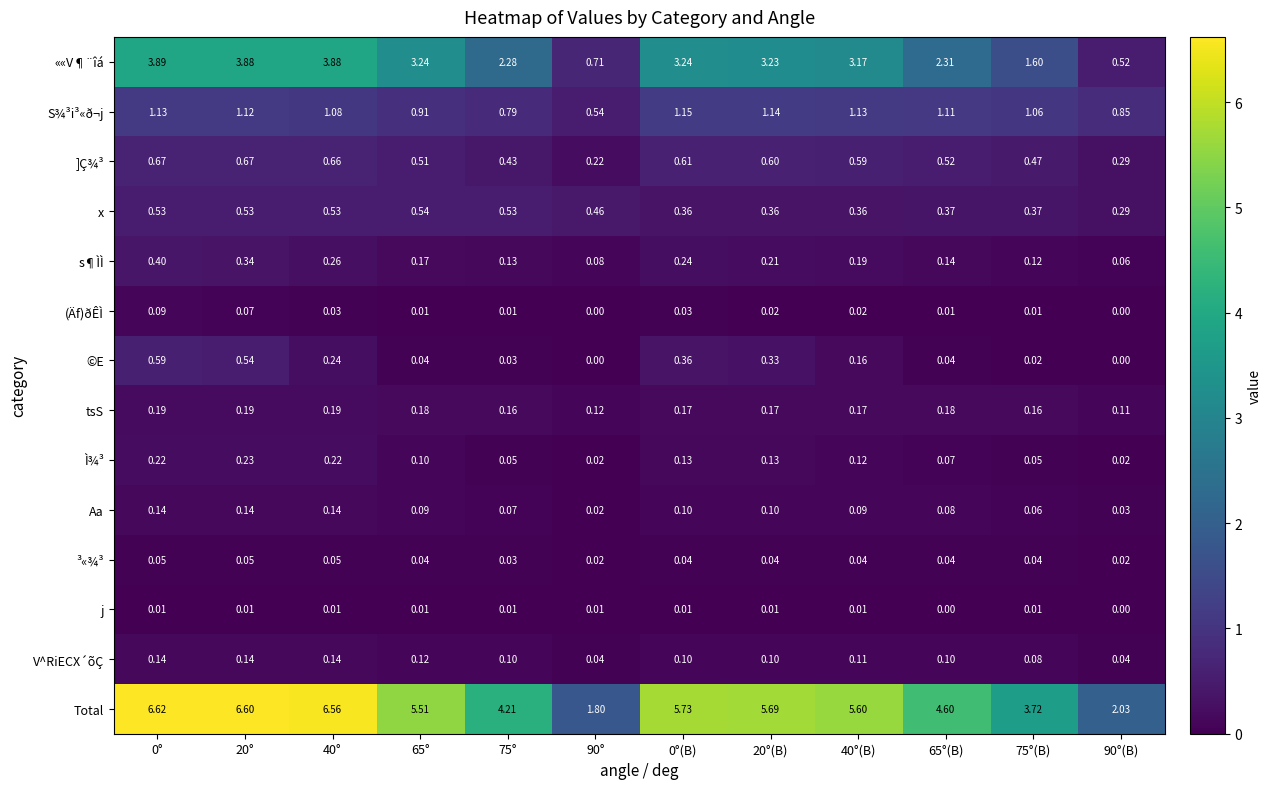

Which series has the widest spread of values?

Total